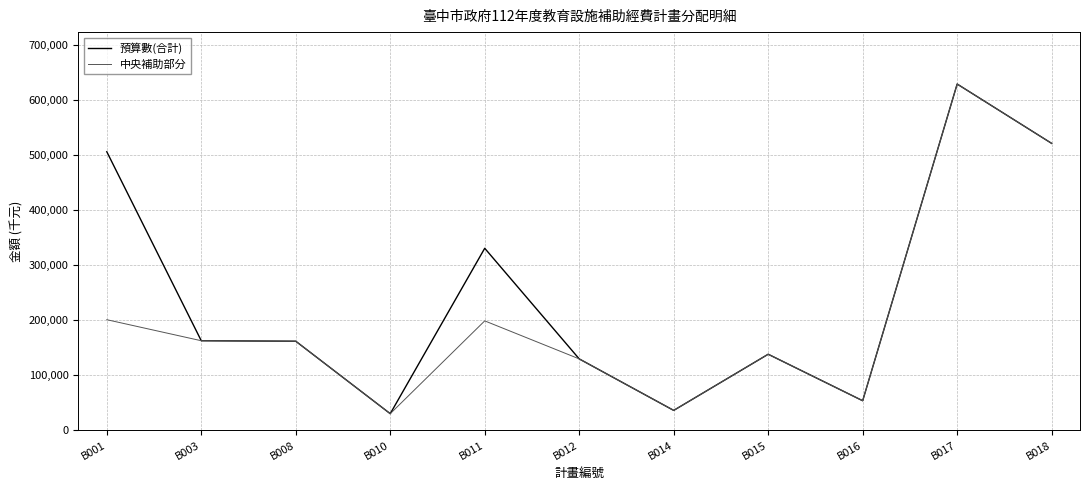

What is the spread (max minus min) of values at B011?

131984